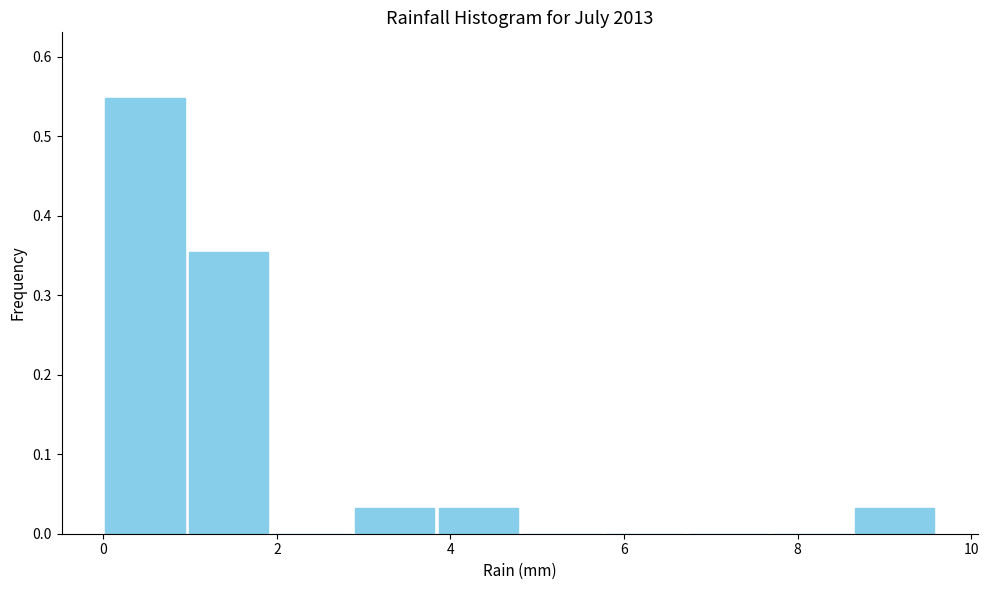

Over which range of the x-axis is the bar tallest?

0.00 to 0.96